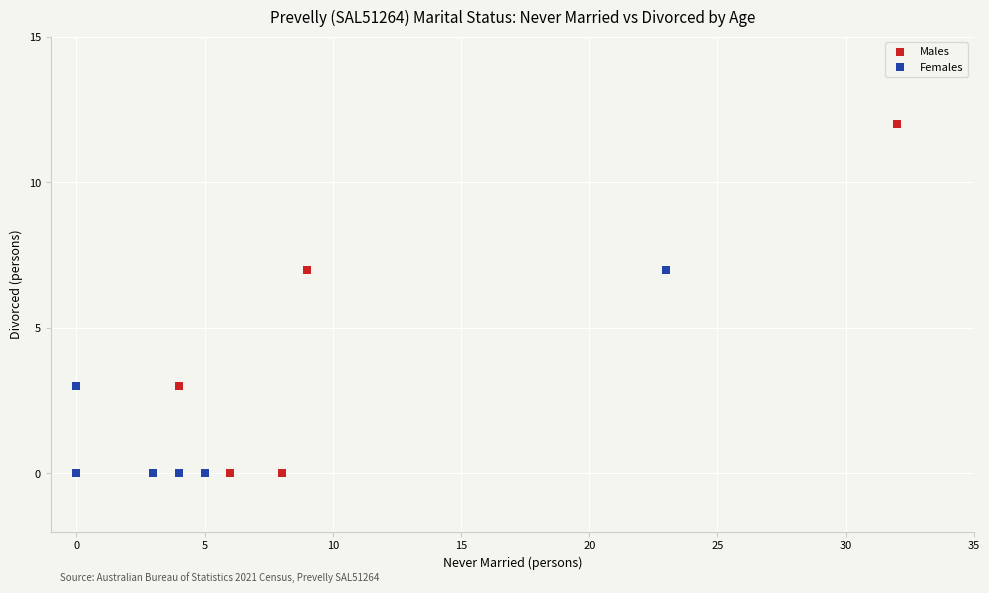

Which series has the largest Y range (max minus min)?

Males